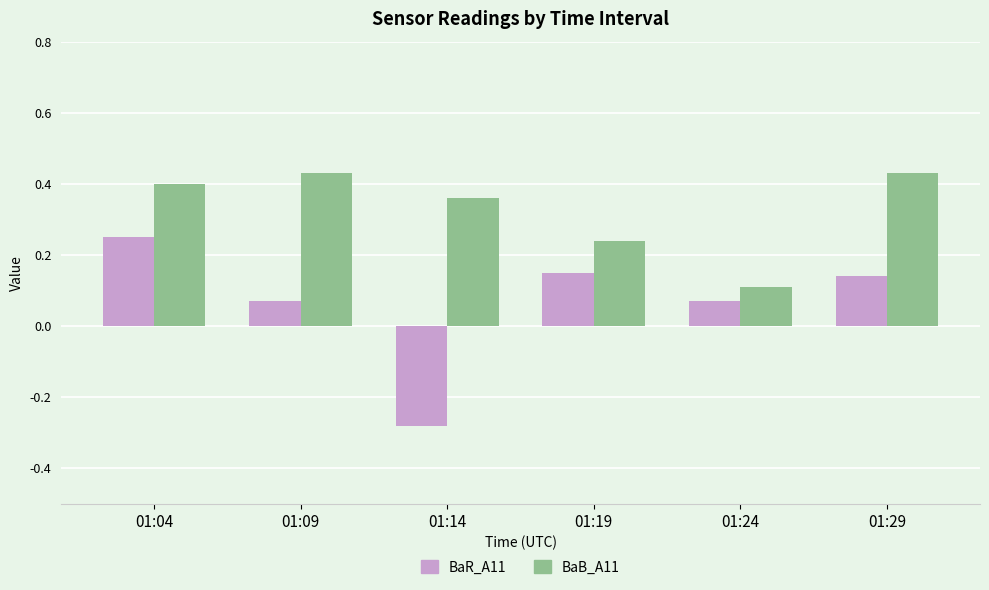

Which series has the largest total across all categories?

BaB_A11